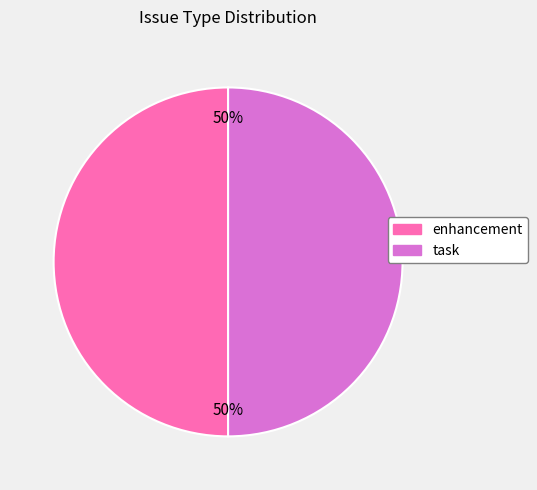

To the nearest percent, what portion does task represent?

50%